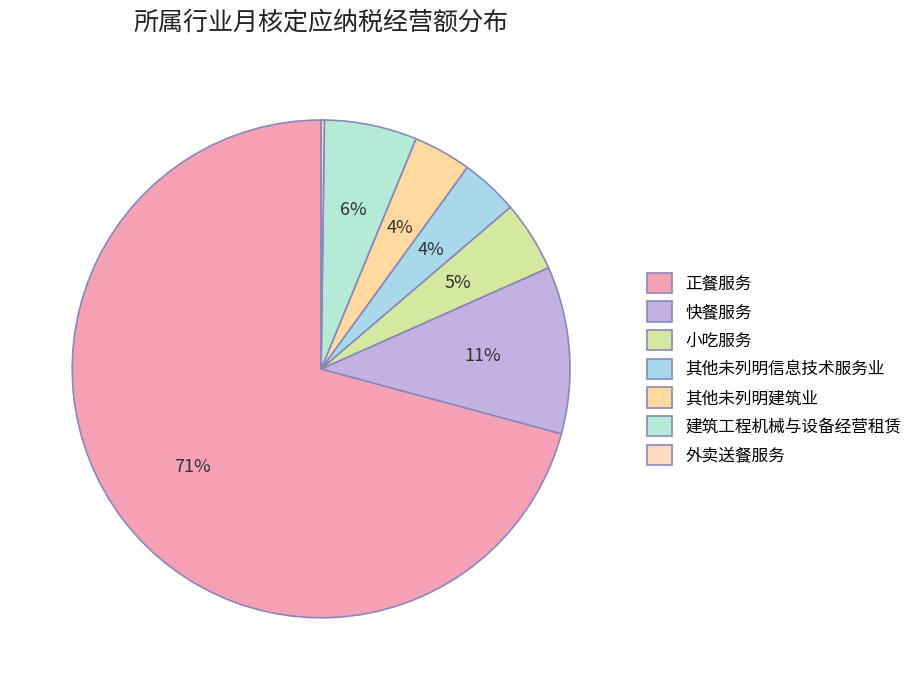

Which slice represents more than half of the pie?

正餐服务